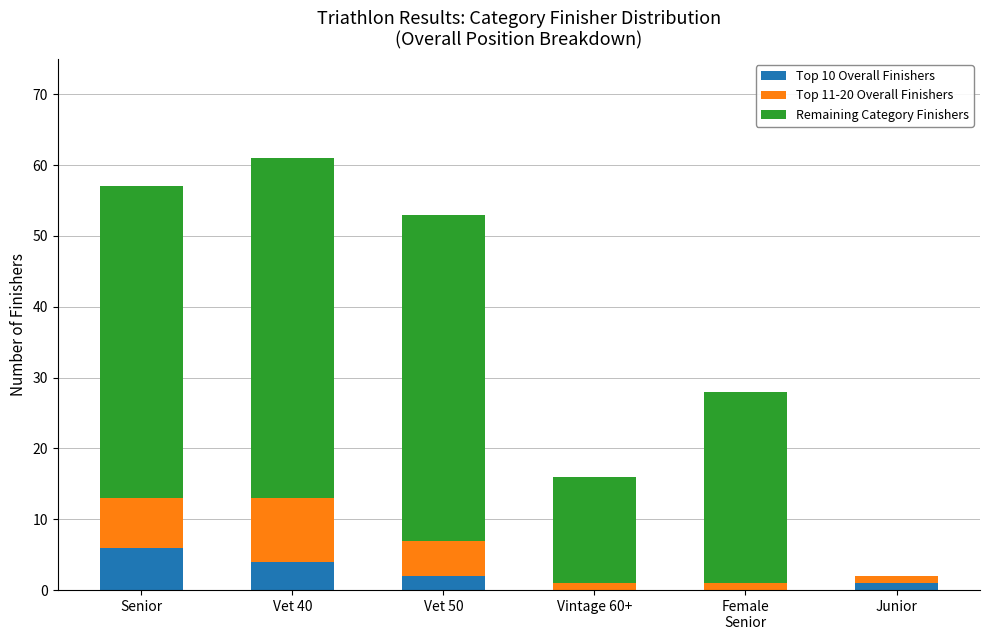

Which category has the highest value in the Top 10 Overall Finishers series?

Senior